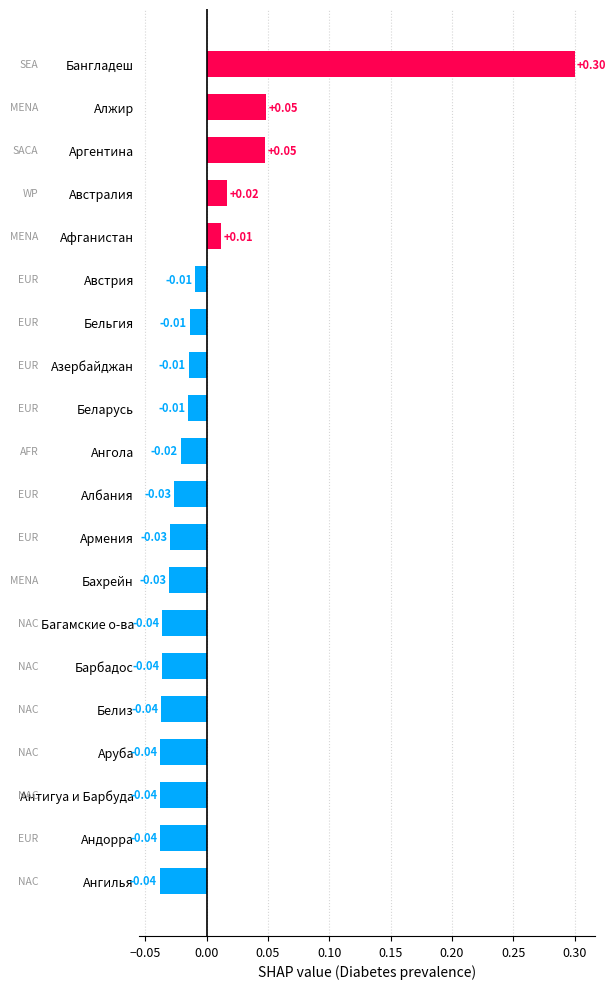

What is the difference between the maximum and second lowest values?

0.3